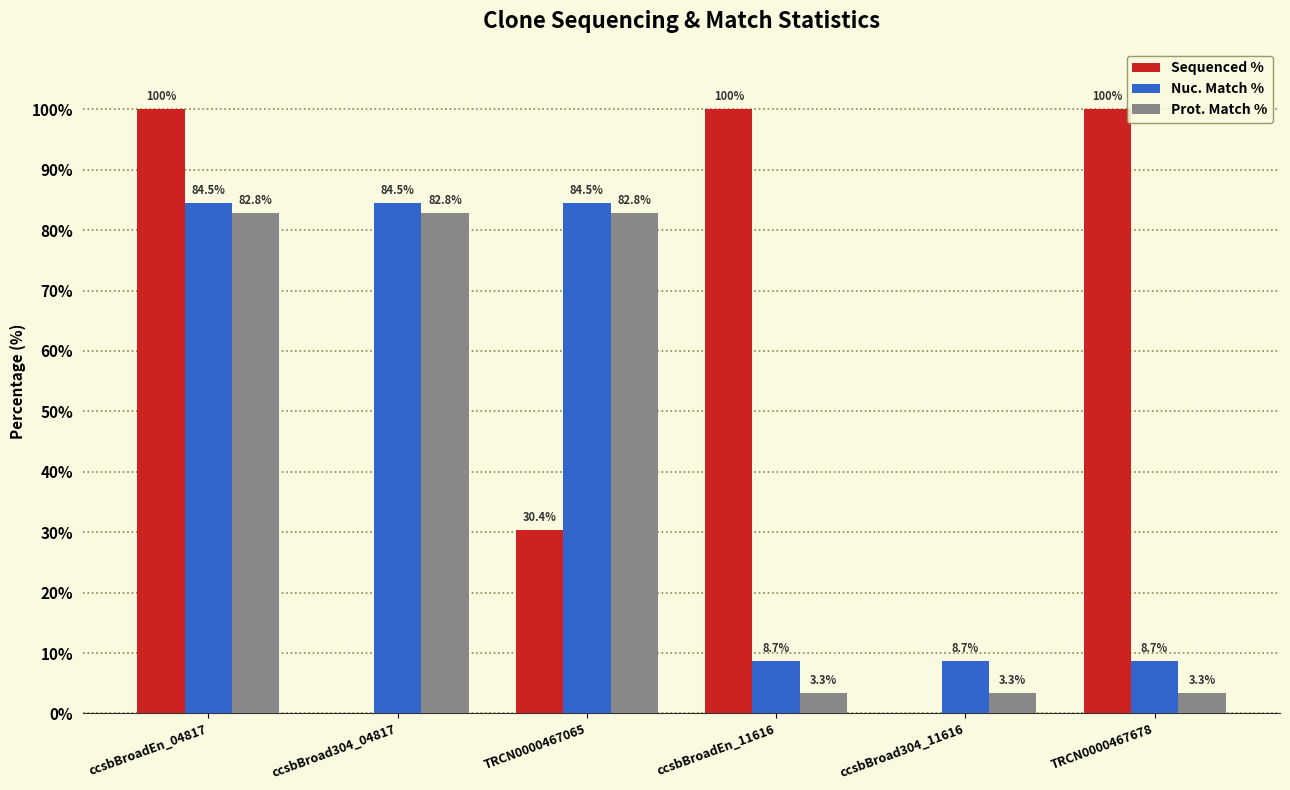

What is the maximum value for Sequenced %?

100.0